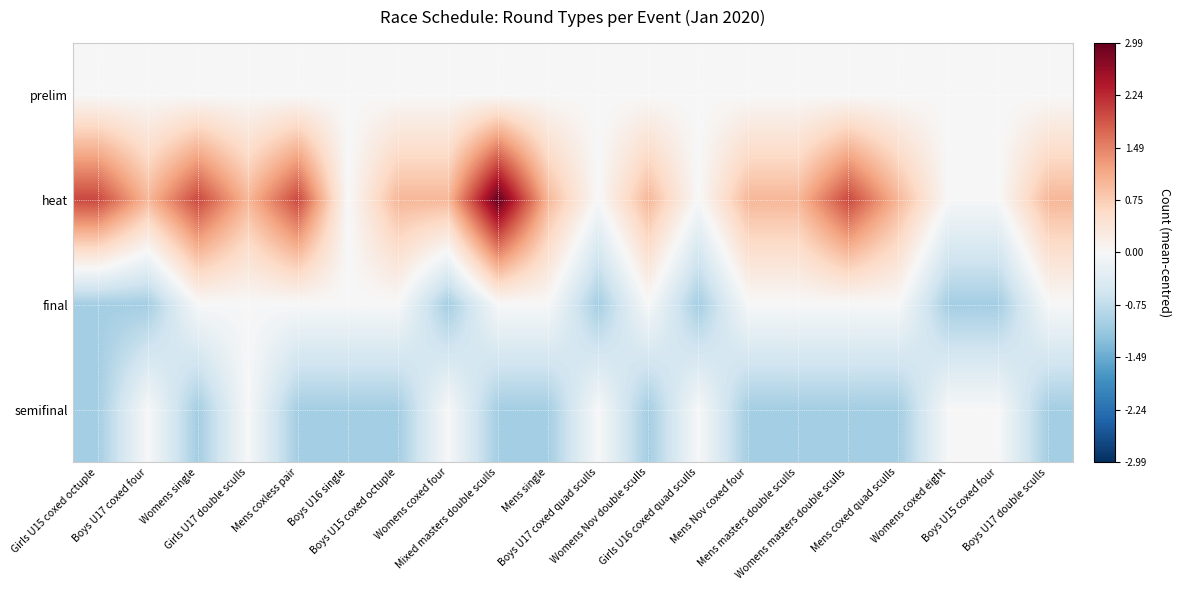

Rank the series at Womens single from highest to lowest value.

heat, prelim, final, semifinal